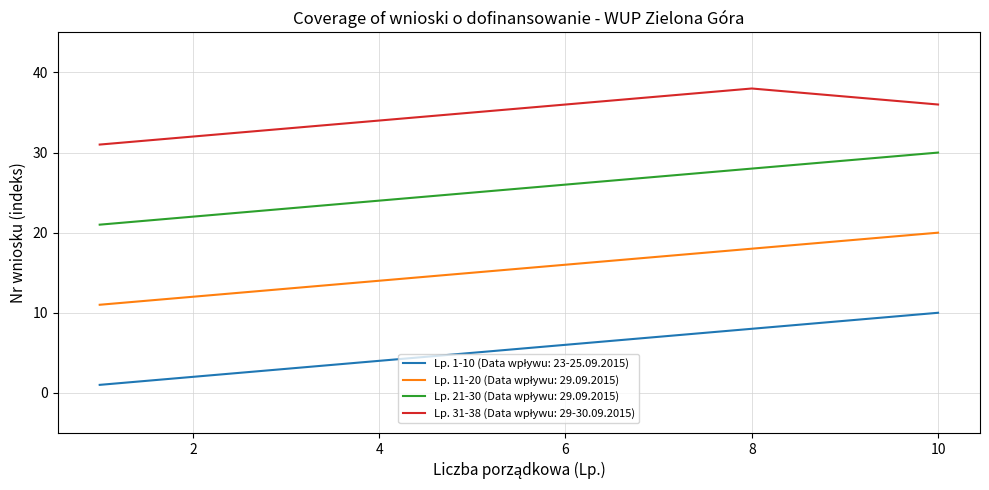

Reading left to right, list all the values displayed in this chart.

Lp. 1-10 (Data wpływu: 23-25.09.2015): 1=1	2=2	3=3	4=4	5=5	6=6	7=7	8=8	9=9	10=10
Lp. 11-20 (Data wpływu: 29.09.2015): 1=11	2=12	3=13	4=14	5=15	6=16	7=17	8=18	9=19	10=20
Lp. 21-30 (Data wpływu: 29.09.2015): 1=21	2=22	3=23	4=24	5=25	6=26	7=27	8=28	9=29	10=30
Lp. 31-38 (Data wpływu: 29-30.09.2015): 1=31	2=32	3=33	4=34	5=35	6=36	7=37	8=38	9=37	10=36